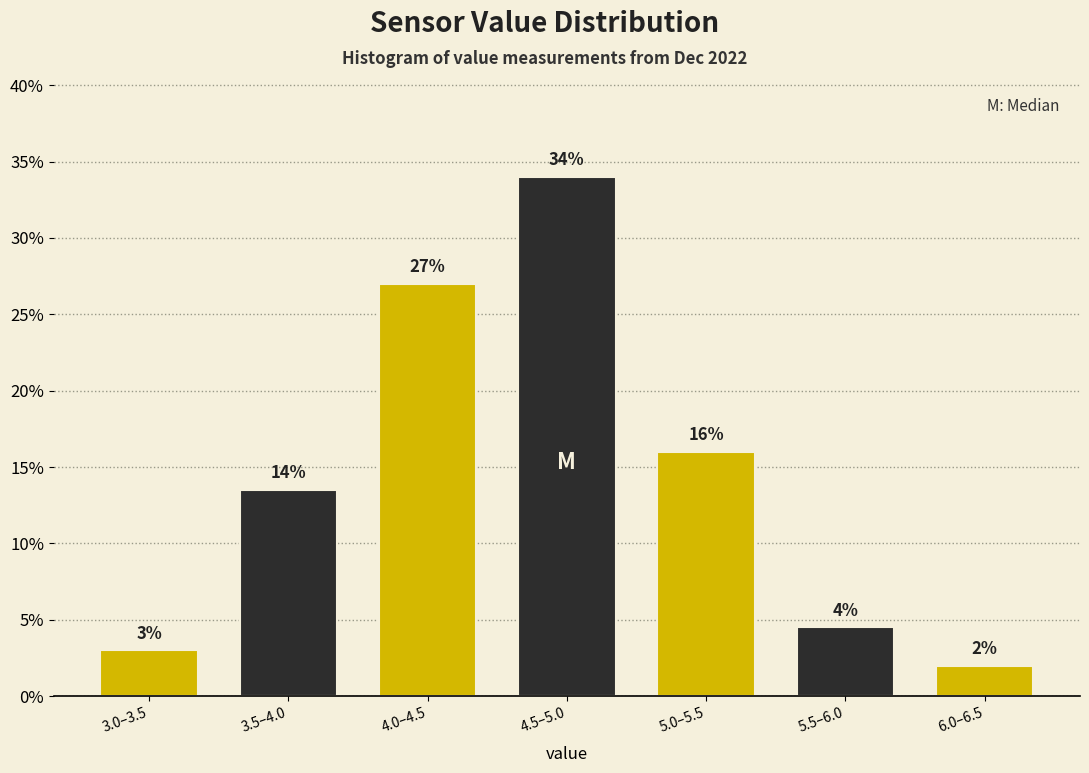

What is the maximum value shown in the chart?

34.0